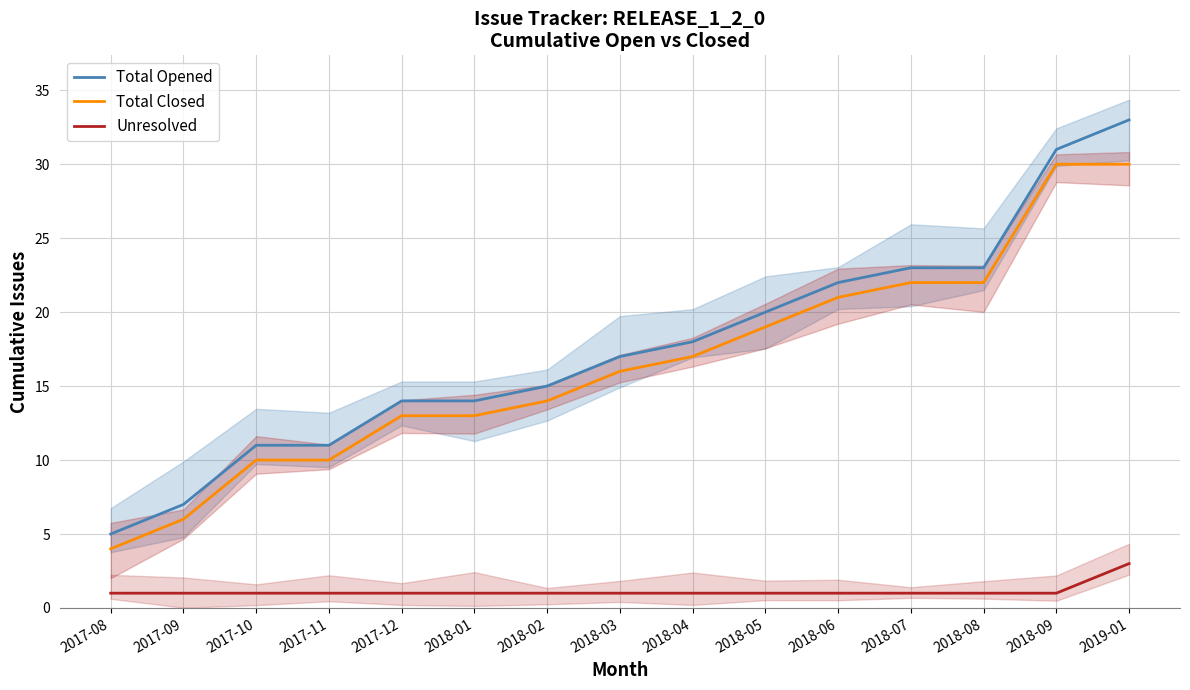

How many values in the Total Closed series exceed 16?

7